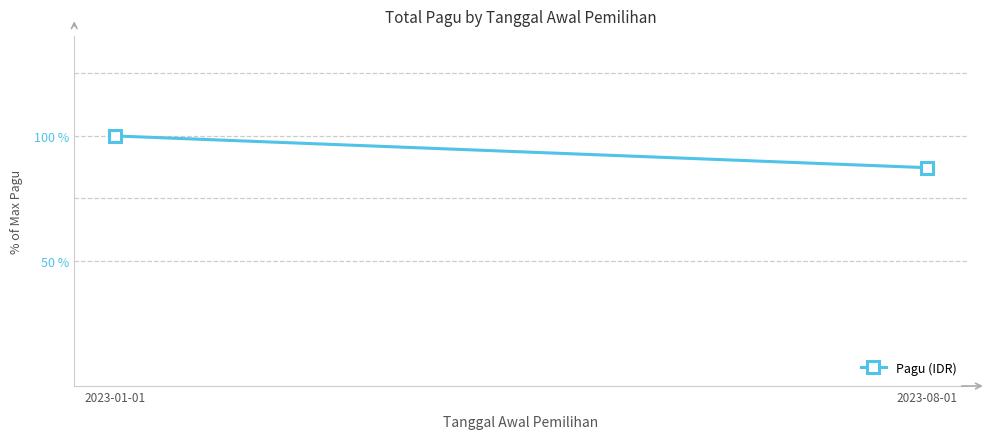

Between 2023-08-01 and 2023-01-01, which is larger?

2023-01-01